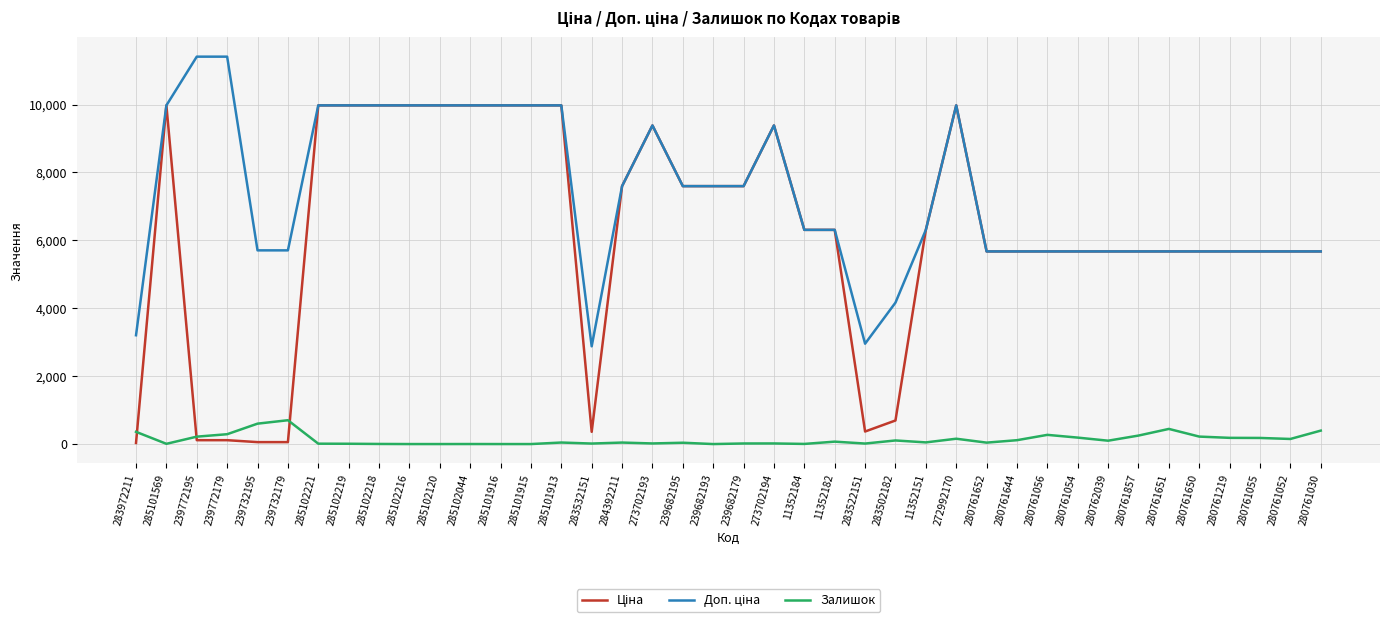

What is the difference between the highest and lowest values at 285102120?

9975.0